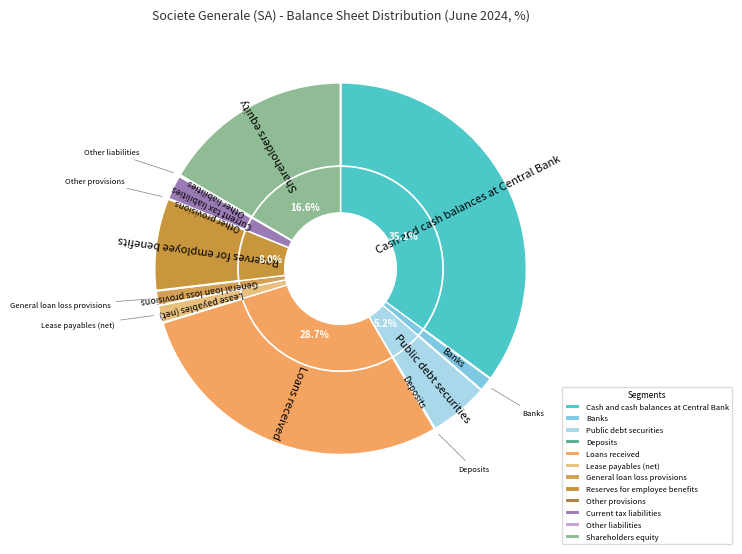

Which category has the smallest portion of the pie?

Other provisions